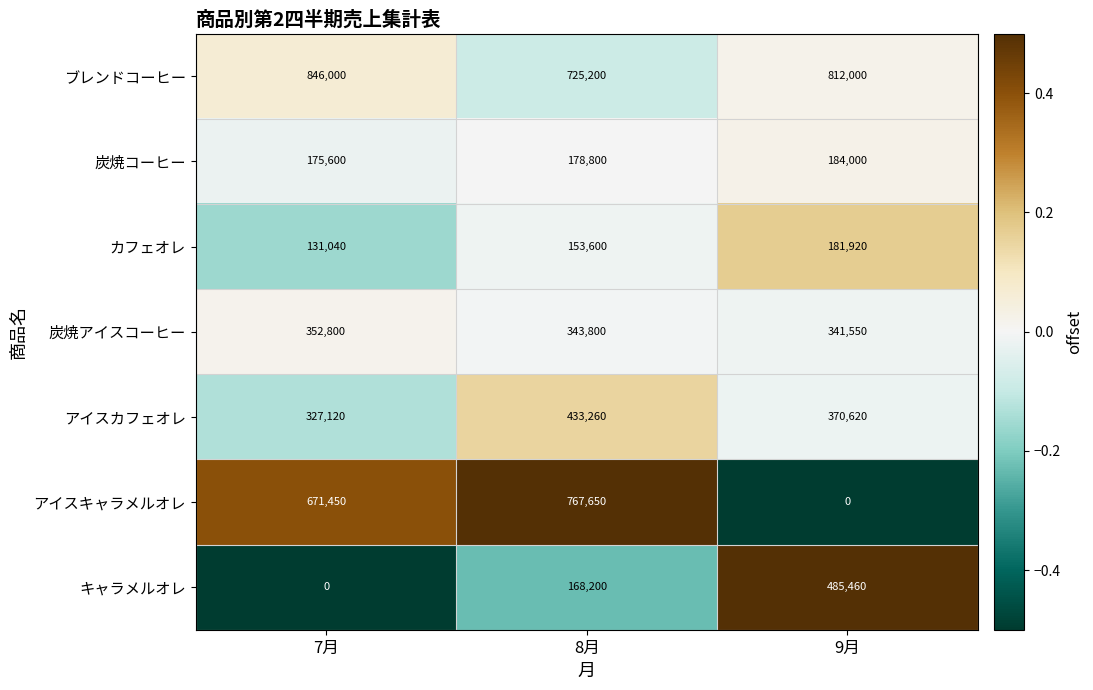

At which label does ブレンドコーヒー first exceed 812000?

7月